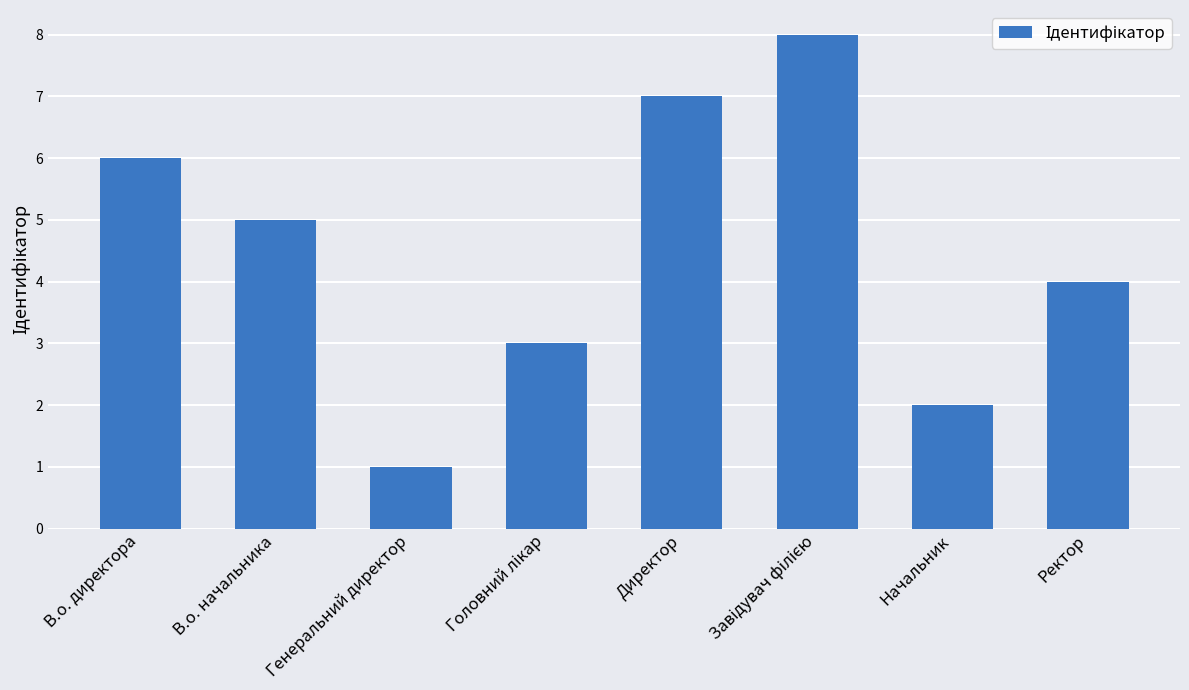

At which label does the data first exceed 5?

В.о. директора